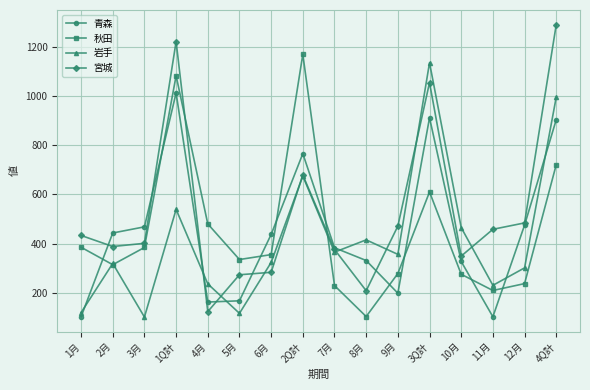

What is the value of the 宮城 point at the 6th from the left?

273